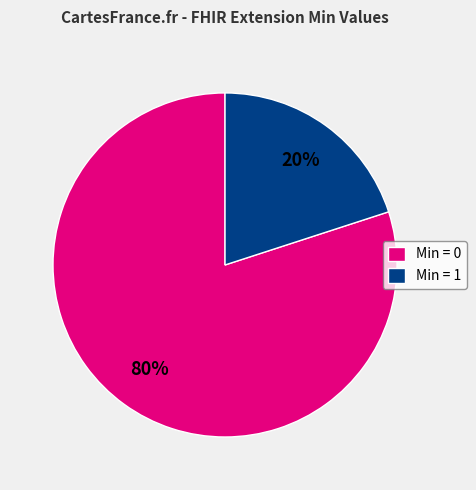

What percentage is the Min = 1 slice, to the nearest percent?

20%